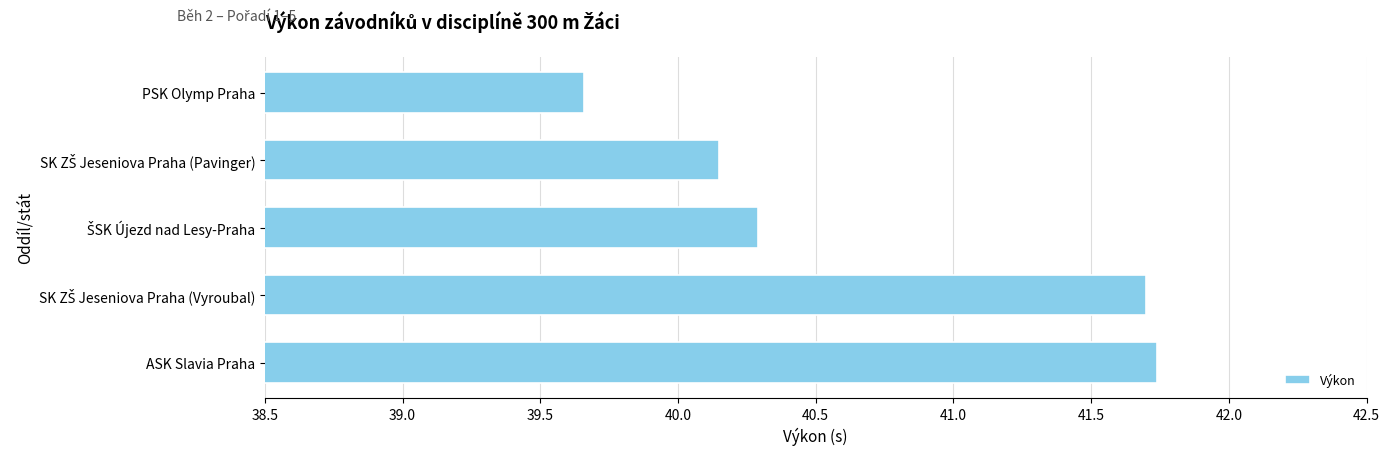

What is the maximum value shown in the chart?

41.7